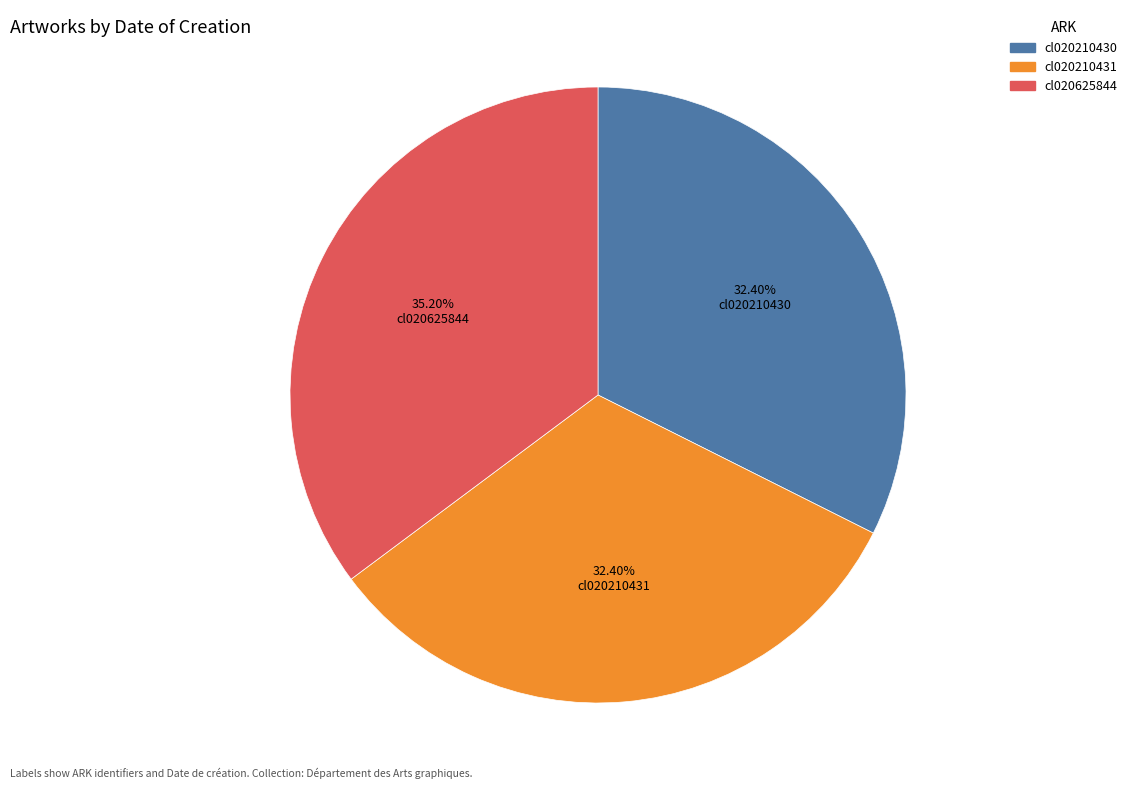

To the nearest percent, what is the combined percentage of cl020625844 and cl020210430?

68%